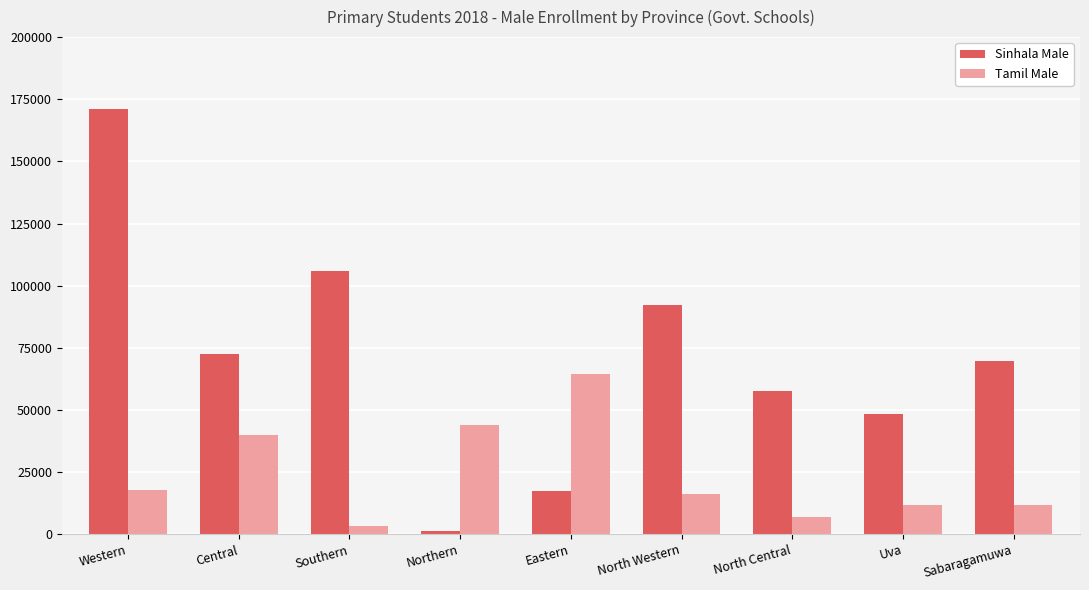

Which series has the largest total across all categories?

Sinhala Male